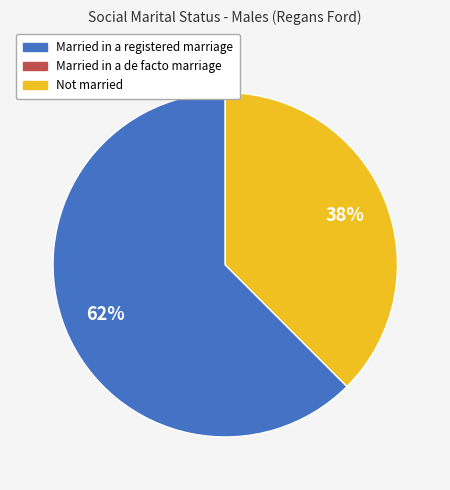

To the nearest percent, what is the average slice percentage?

50%